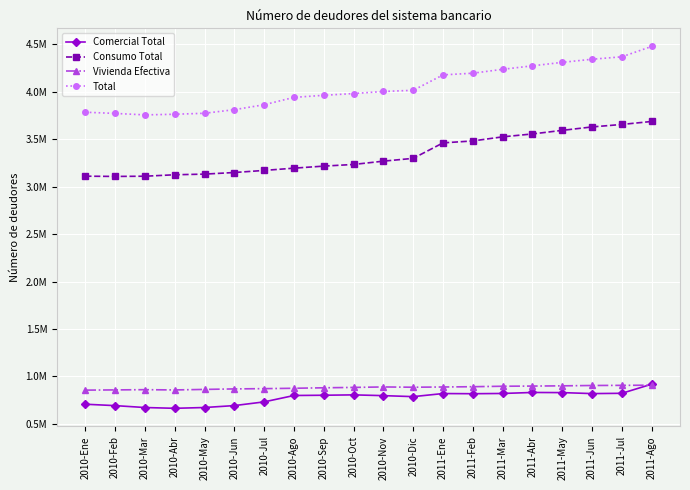

What is the difference between the second highest and second lowest values in the Consumo Total series?

0.5